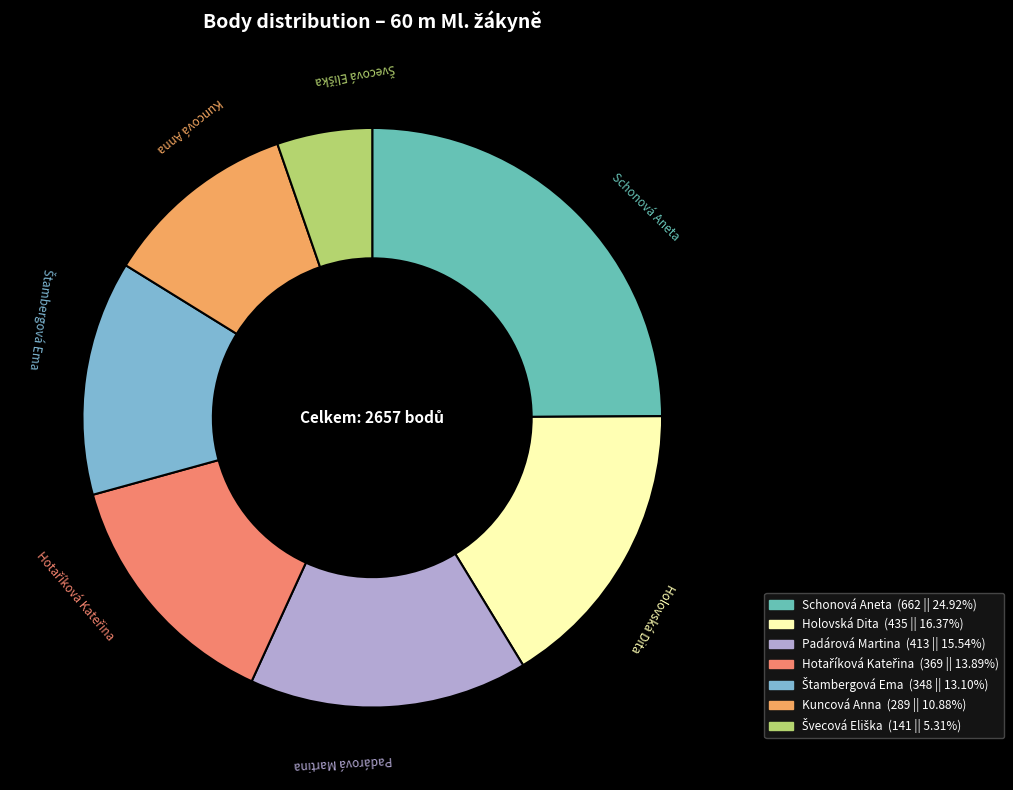

Is there any slice that represents more than half of the pie?

No